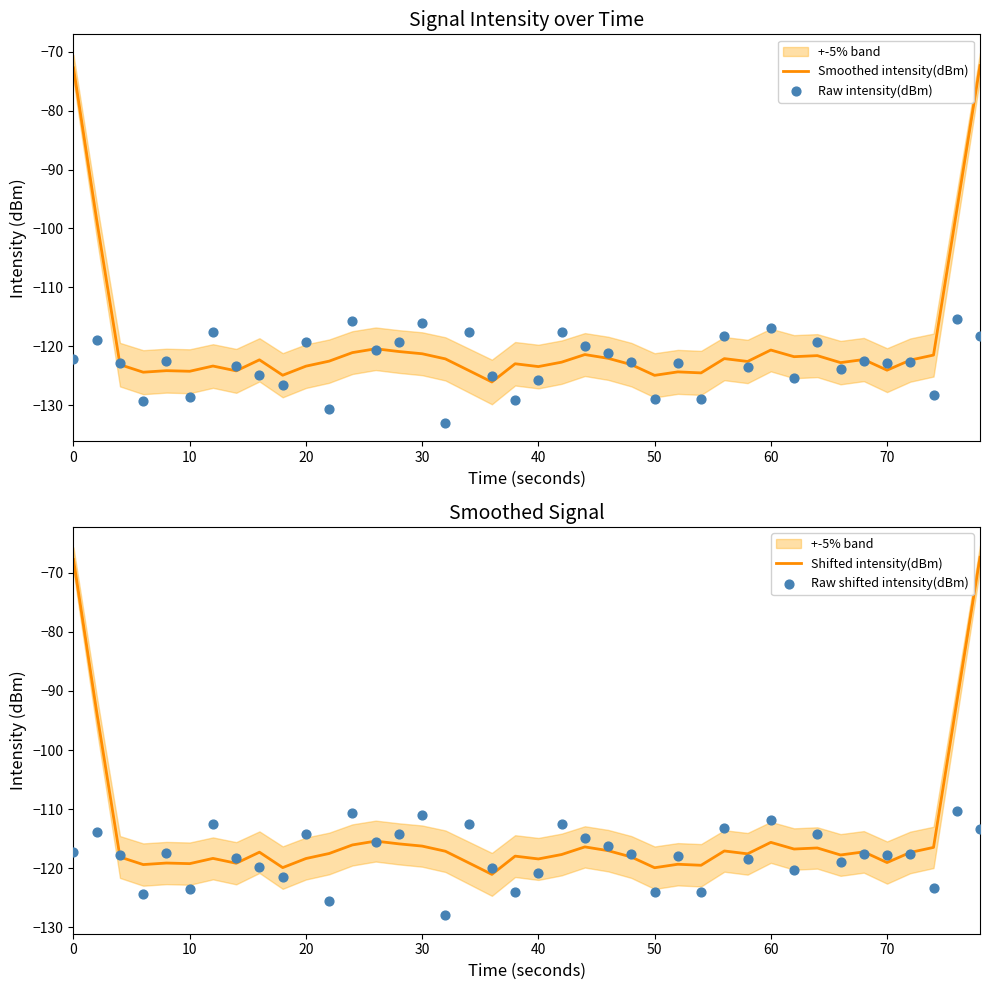

Which series contains the highest Y value?

Shifted intensity(dBm)